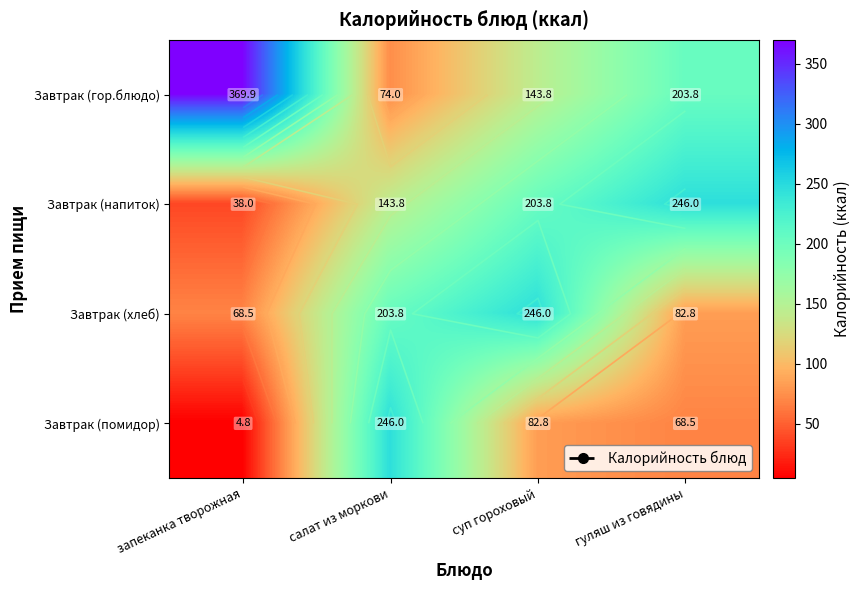

Rank the series at салат из моркови from highest to lowest value.

Завтрак (помидор), Завтрак (хлеб), Завтрак (напиток), Завтрак (гор.блюдо)